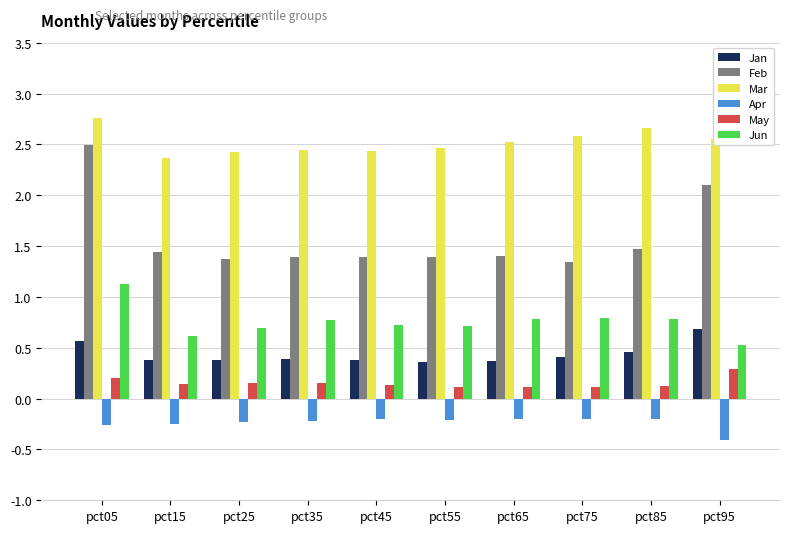

At which label does May reach its peak?

pct95